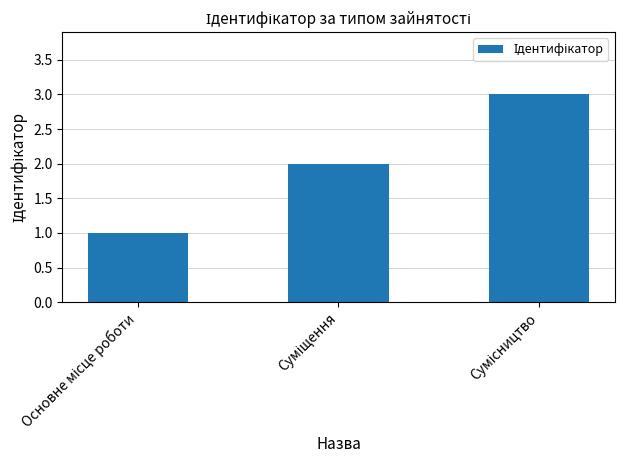

How many categories are shown in the chart?

3